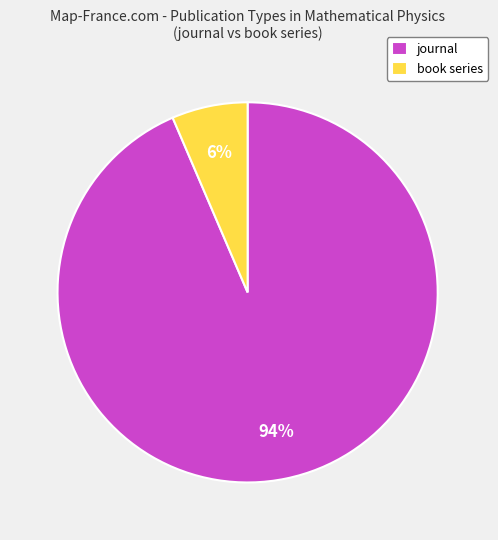

Combined, do book series and journal account for over 50%?

Yes